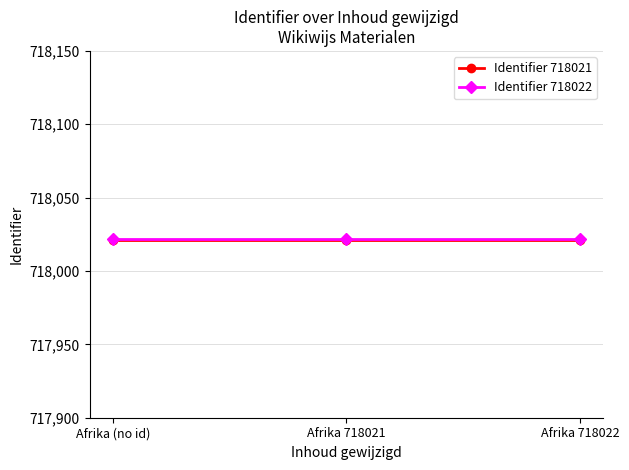

What is the label of the 1st point from the right?

Afrika 718022